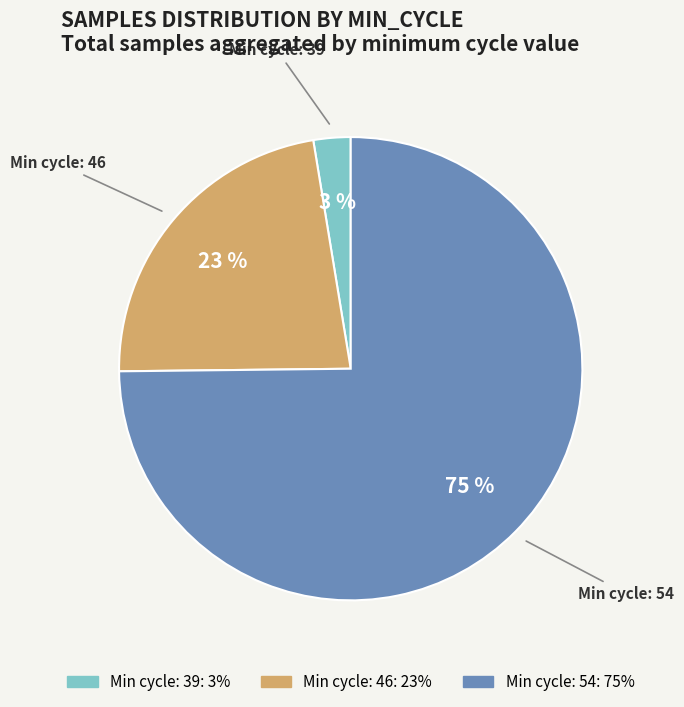

To the nearest percent, what is the average slice percentage?

33%